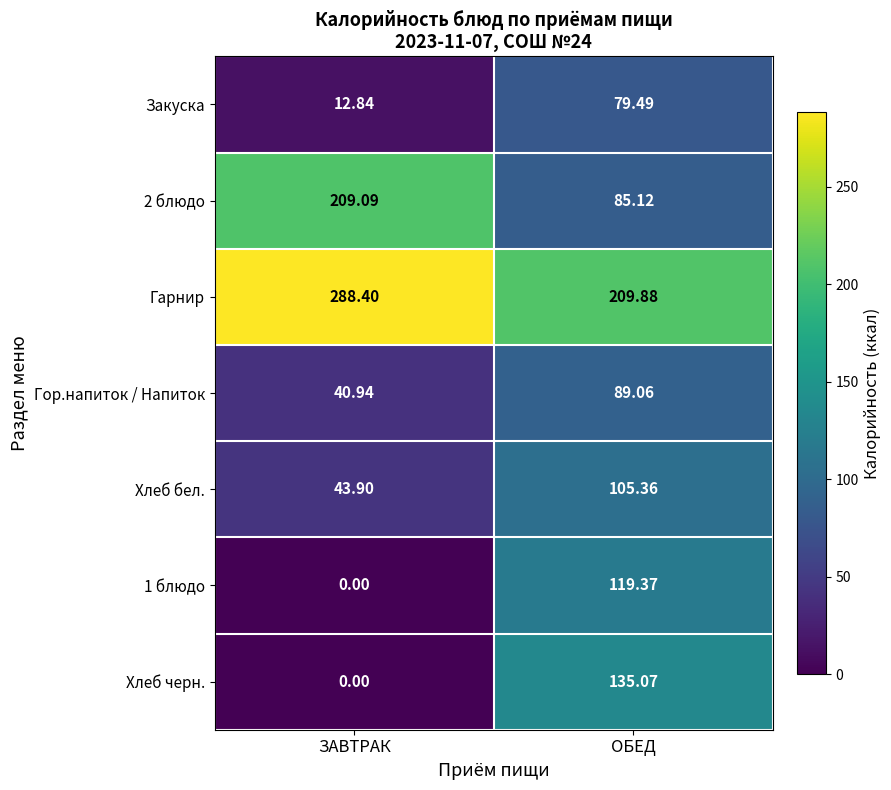

At ОБЕД, list the series in order from largest to smallest.

Гарнир, Хлеб черн., 1 блюдо, Хлеб бел., Гор.напиток / Напиток, 2 блюдо, Закуска